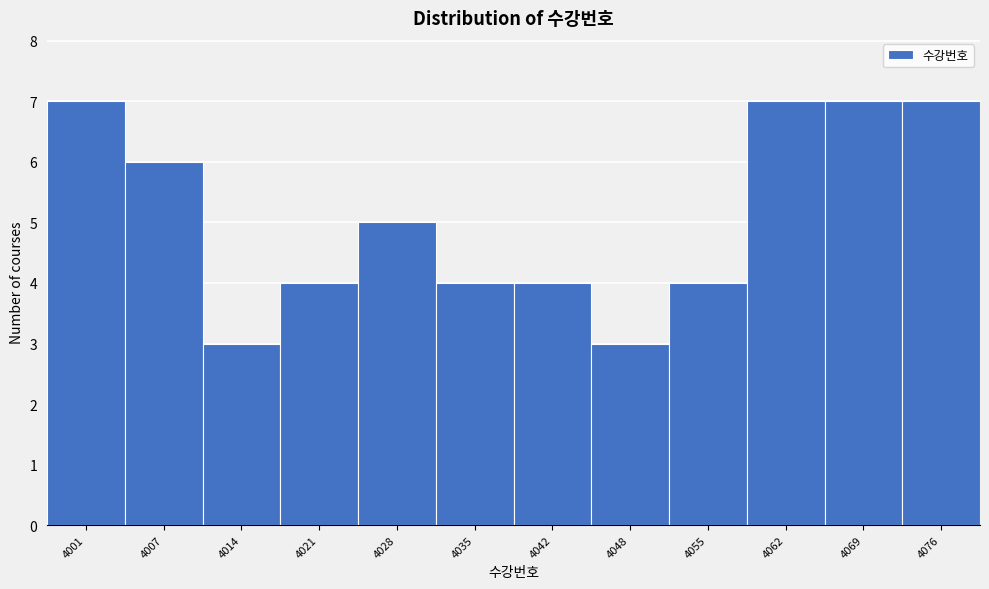

Reading left to right, list all the values displayed in this chart.

7	6	3	4	5	4	4	3	4	7	7	7